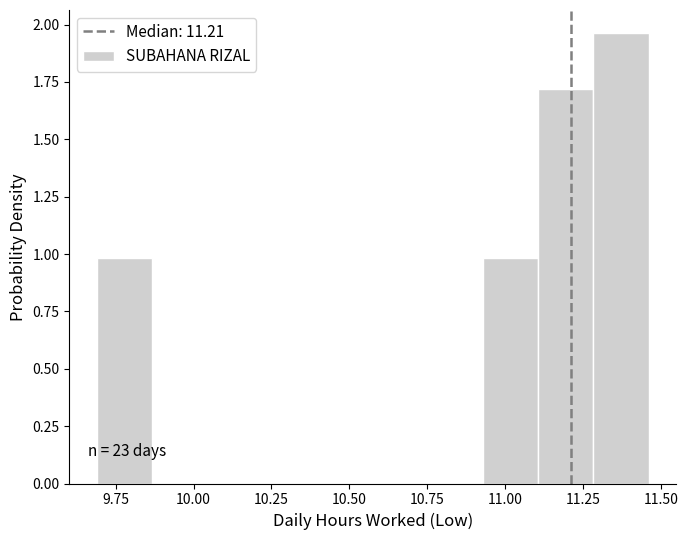

Read against the x-axis, roughly where is the centre of the tallest bar?

11.35